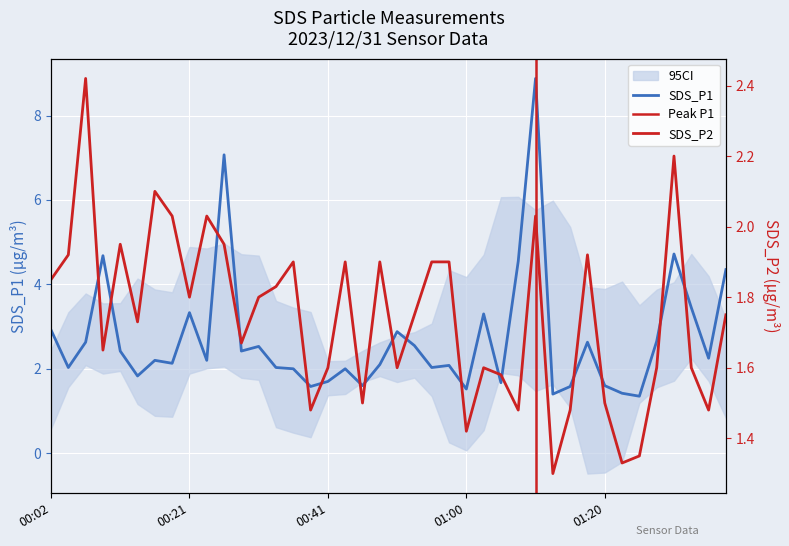

What is the difference between the maximum and minimum values in the SDS_P2 series?

1.1